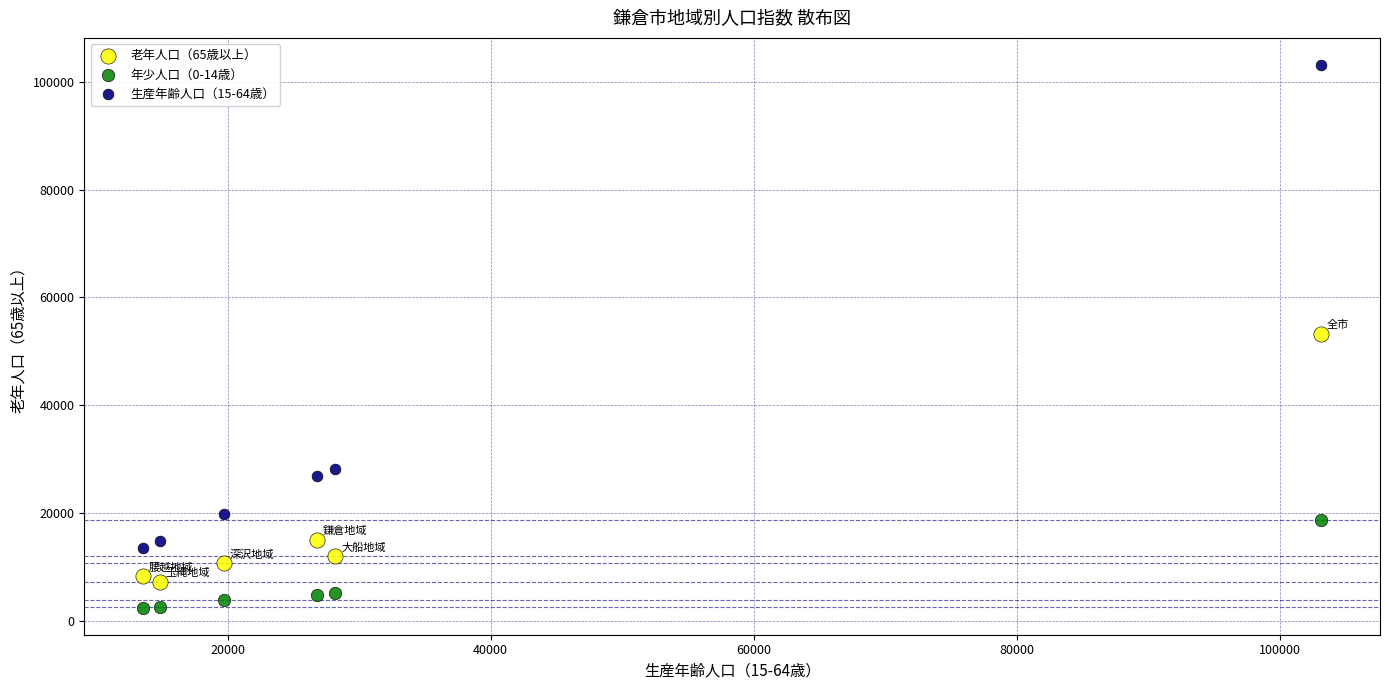

Which series has the widest spread of Y values?

生産年齢人口（15-64歳）